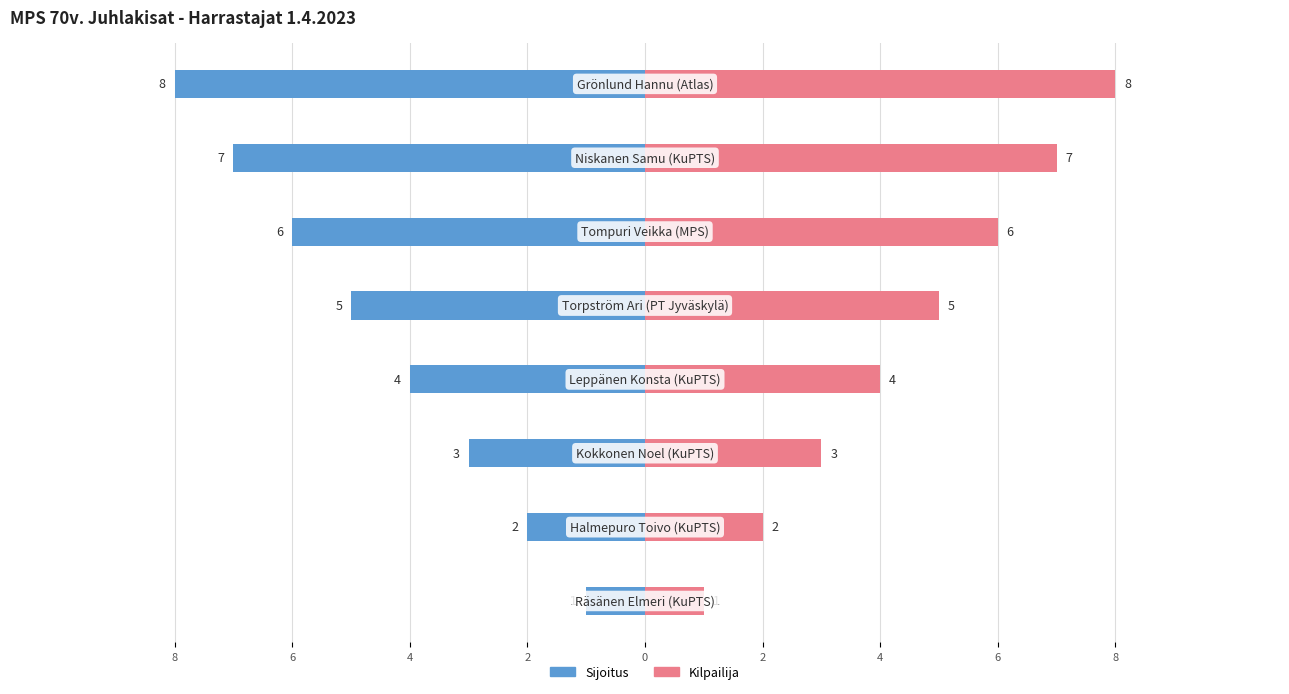

Are the bars grouped side by side (vs. stacked)?

Yes